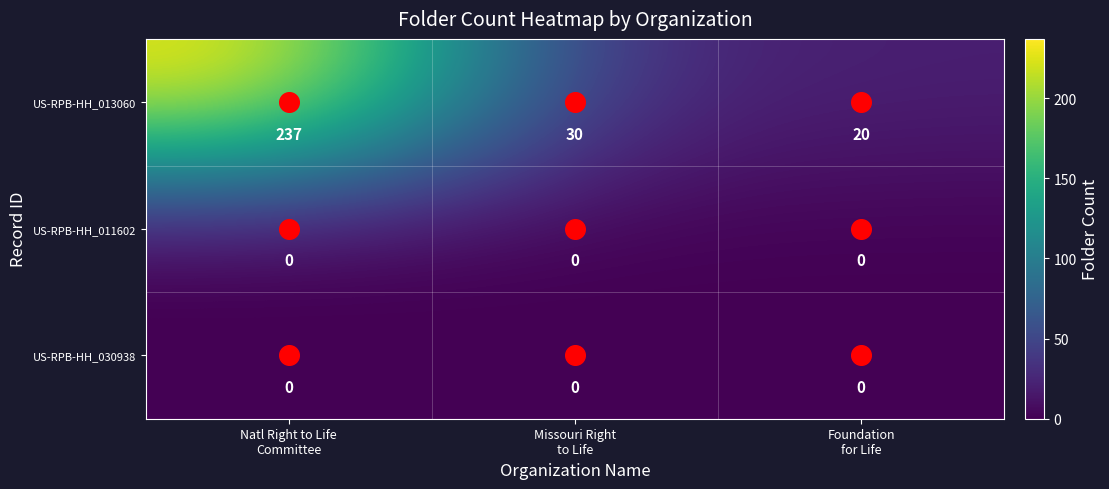

Which series has the largest total across all categories?

US-RPB-HH_013060